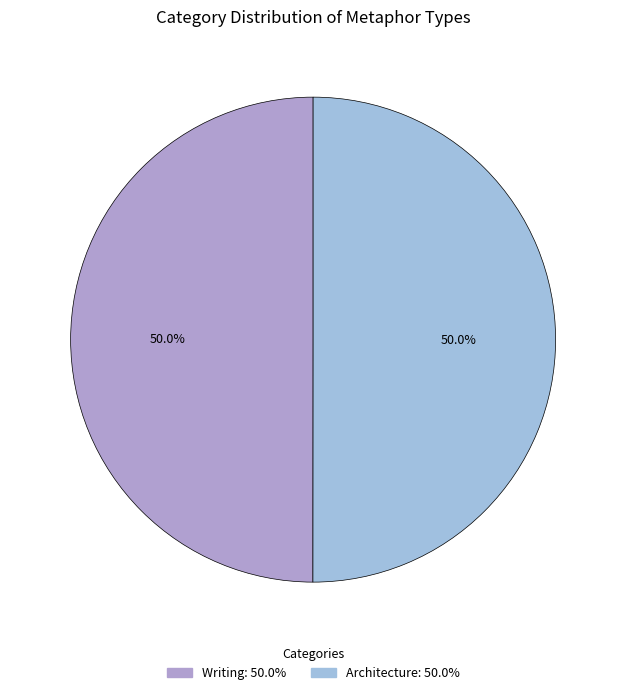

How many slices are in this pie chart?

2